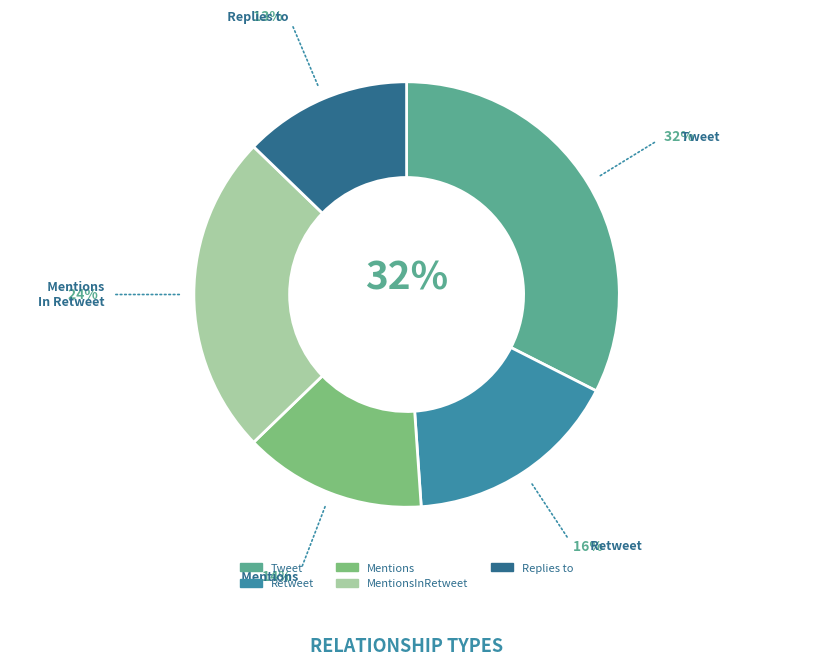

To the nearest percent, what is the average slice percentage?

20%